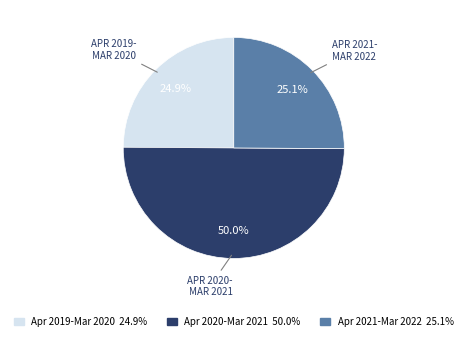

Which category has the biggest portion of the pie?

April 2020 - March 2021